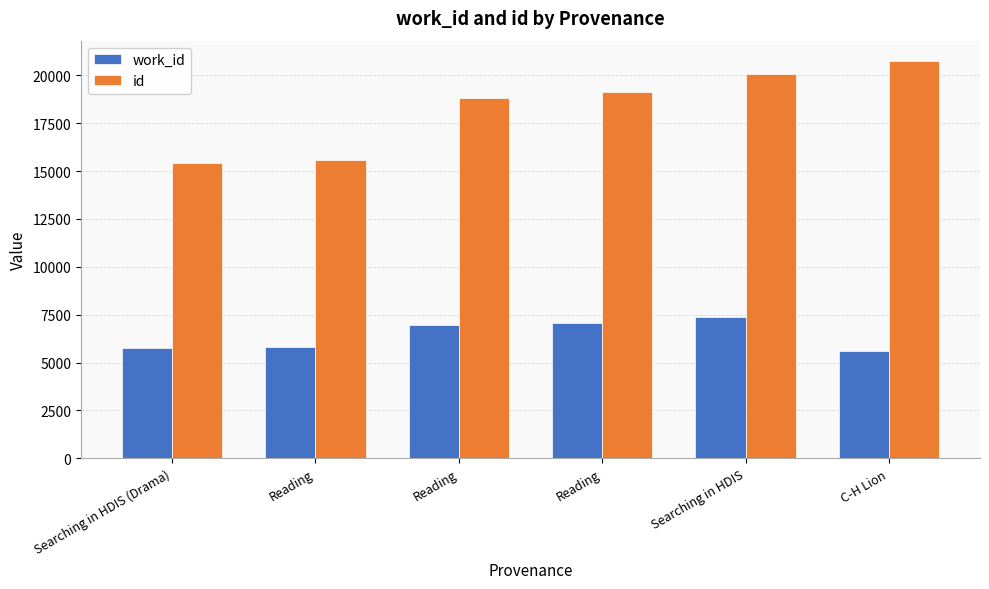

List the labels in order of id value, largest first.

C-H Lion, Searching in HDIS, Reading, Reading, Reading, Searching in HDIS (Drama)